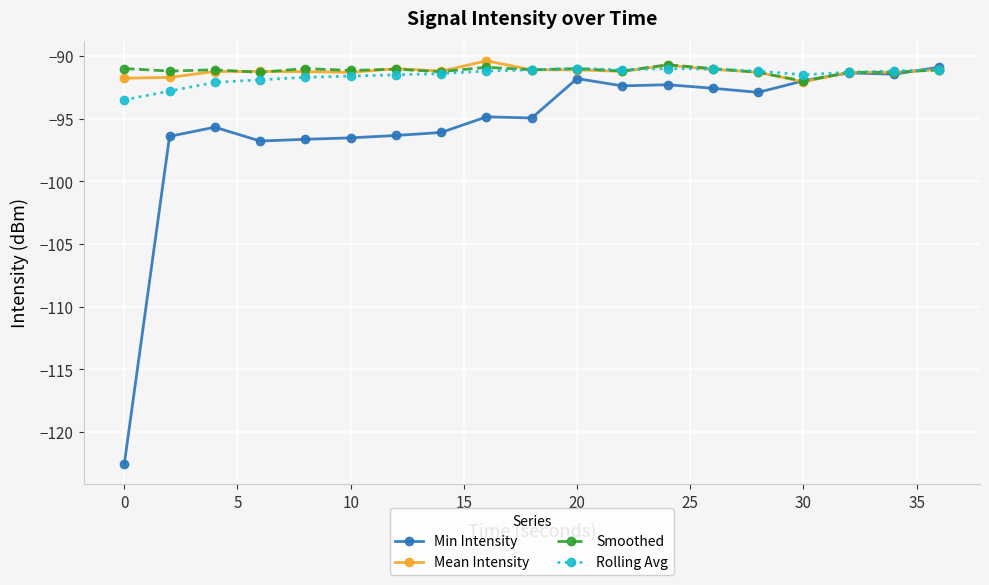

True or false: Min Intensity has more than 1 points higher than both neighbors.

True